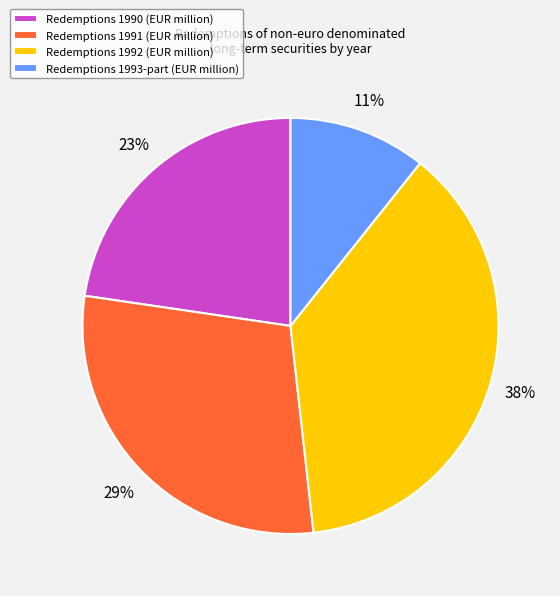

Rank the categories by value from highest to lowest.

Redemptions 1992 (EUR million), Redemptions 1991 (EUR million), Redemptions 1990 (EUR million), Redemptions 1993-part (EUR million)